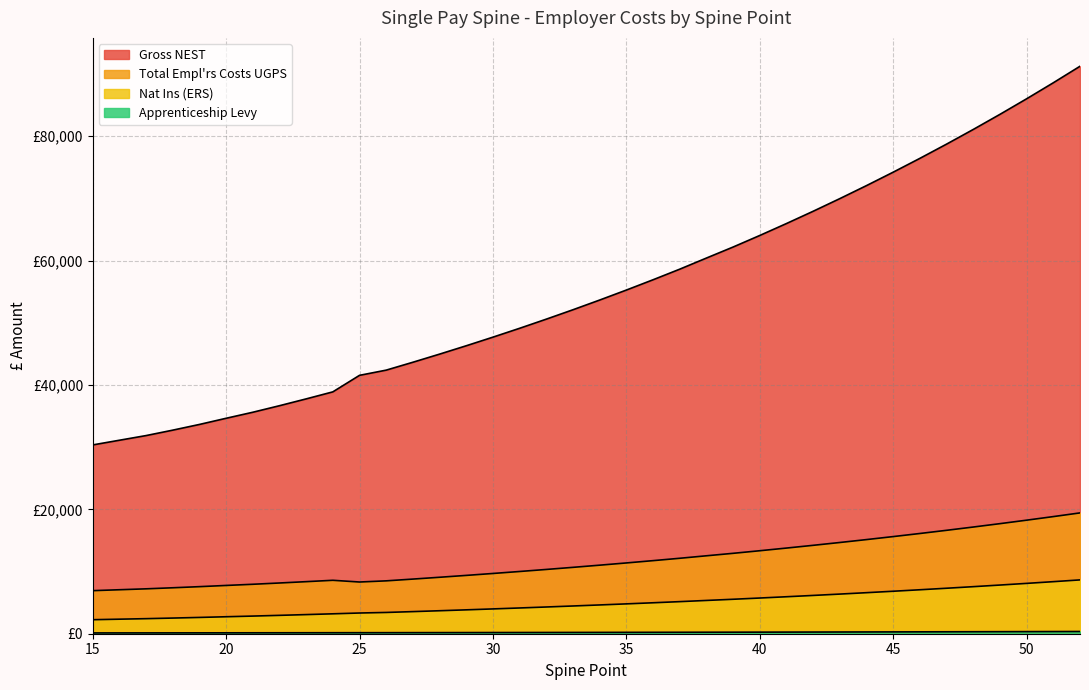

Reading left to right, extract all data points from this chart.

Nat Ins (ERS): 52=8655.1	51=8370.7	50=8094.7	49=7826.5	48=7566.4	47=7313.7	46=7068.5	45=6830.4	44=6599.3	43=6374.9	42=6156.9	41=5945.5	40=5740.0	39=5540.7	38=5350.8	37=5159.1	36=4976.7	35=4799.4	34=4627.4	33=4460.3	32=4298.3	31=4140.7	30=3988.1	29=3839.7	28=3695.6	27=3555.7	26=3419.9	25=3330.2	24=3201.0	23=3075.6	22=2953.9	21=2837.1	20=2729.5	19=2619.4	18=2517.7	17=2420.8	16=2337.4	15=2254.0
Apprenticeship Levy: 52=359.1	51=348.8	50=338.8	49=329.1	48=319.6	47=310.5	46=301.6	45=293.0	44=284.6	43=276.5	42=268.6	41=260.9	40=253.5	39=246.2	38=239.4	37=232.4	36=225.8	35=219.4	34=213.2	33=207.1	32=201.2	31=195.5	30=190.0	29=184.6	28=179.4	27=174.3	26=169.4	25=166.2	24=161.5	23=156.9	22=152.5	21=148.3	20=144.4	19=140.4	18=136.7	17=133.2	16=130.2	15=127.2
Total Empl'rs Costs UGPS: 52=19427.8	51=18834.2	50=18258.2	49=17698.6	48=17155.8	47=16628.4	46=16116.6	45=15619.8	44=15137.4	43=14669.2	42=14214.1	41=13772.9	40=13344.1	39=12928.2	38=12531.9	37=12131.9	36=11751.1	35=11381.1	34=11022.2	33=10673.4	32=10335.3	31=10006.4	30=9687.9	29=9378.3	28=9077.6	27=8785.6	26=8502.2	25=8315.0	24=8591.5	23=8371.5	22=8157.4	21=7951.4	20=7761.9	19=7567.8	18=7388.4	17=7218.0	16=7071.6	15=6924.1
Gross NEST: 52=91245.8	51=88591.2	50=86015.2	49=83512.6	48=81084.8	47=78726.4	46=76437.6	45=74215.8	44=72058.4	43=69964.2	42=67929.1	41=65955.9	40=64038.1	39=62178.2	38=60405.9	37=58616.9	36=56914.1	35=55259.1	34=53654.2	33=52094.4	32=50582.3	31=49111.4	30=47686.9	29=46302.3	28=44957.6	27=43651.6	26=42384.2	25=41547.0	24=38888.5	23=37758.5	22=36662.4	21=35610.4	20=34640.9	19=33648.8	18=32732.4	17=31860.0	16=31109.6	15=30357.1
Spine Point: 52=52.0	51=51.0	50=50.0	49=49.0	48=48.0	47=47.0	46=46.0	45=45.0	44=44.0	43=43.0	42=42.0	41=41.0	40=40.0	39=39.0	38=38.0	37=37.0	36=36.0	35=35.0	34=34.0	33=33.0	32=32.0	31=31.0	30=30.0	29=29.0	28=28.0	27=27.0	26=26.0	25=25.0	24=24.0	23=23.0	22=22.0	21=21.0	20=20.0	19=19.0	18=18.0	17=17.0	16=16.0	15=15.0